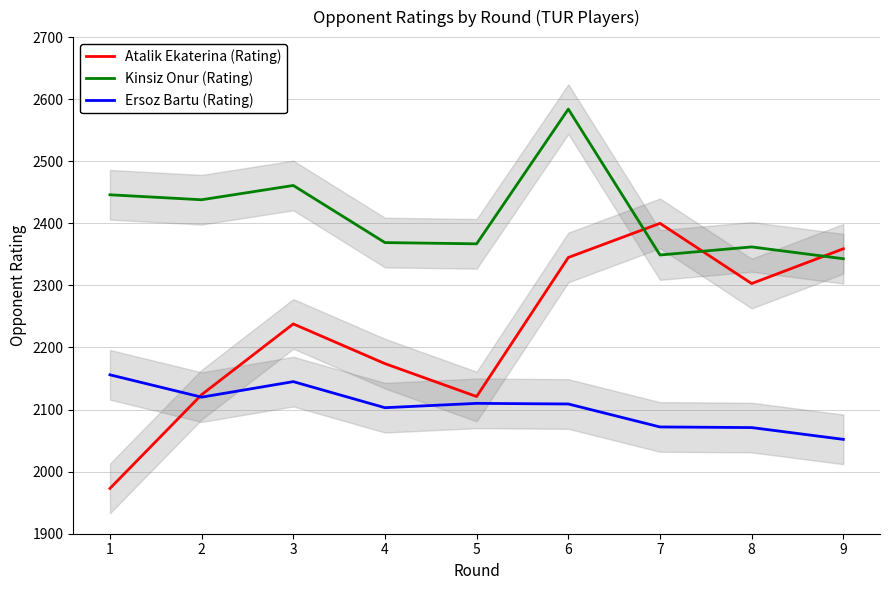

Reading right to left, what are all the values shown in this chart?

Atalik Ekaterina (Rating): 9=2359	8=2303	7=2400	6=2345	5=2121	4=2174	3=2238	2=2124	1=1973
Kinsiz Onur (Rating): 9=2343	8=2362	7=2349	6=2584	5=2367	4=2369	3=2461	2=2438	1=2446
Ersoz Bartu (Rating): 9=2052	8=2071	7=2072	6=2109	5=2110	4=2103	3=2145	2=2120	1=2156